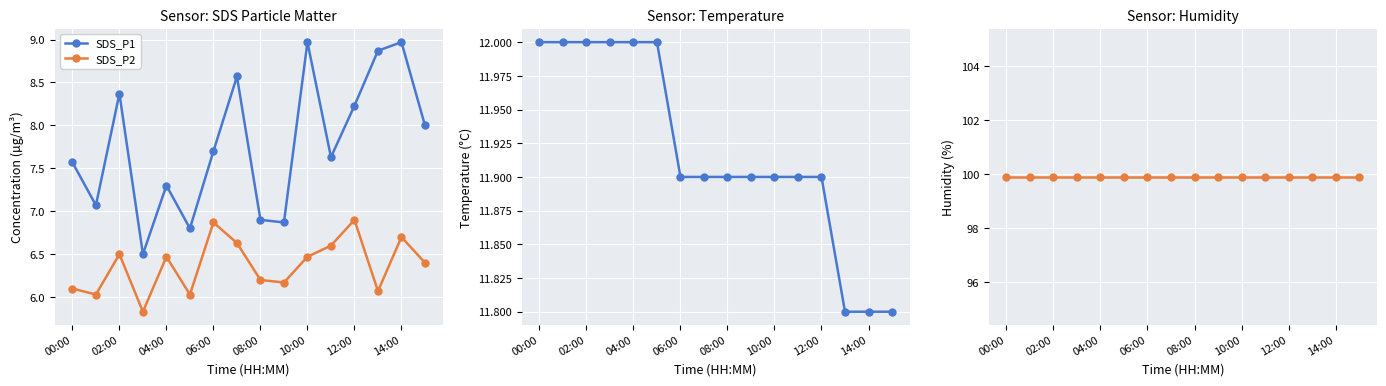

What is the minimum value for SDS_P1?

6.5